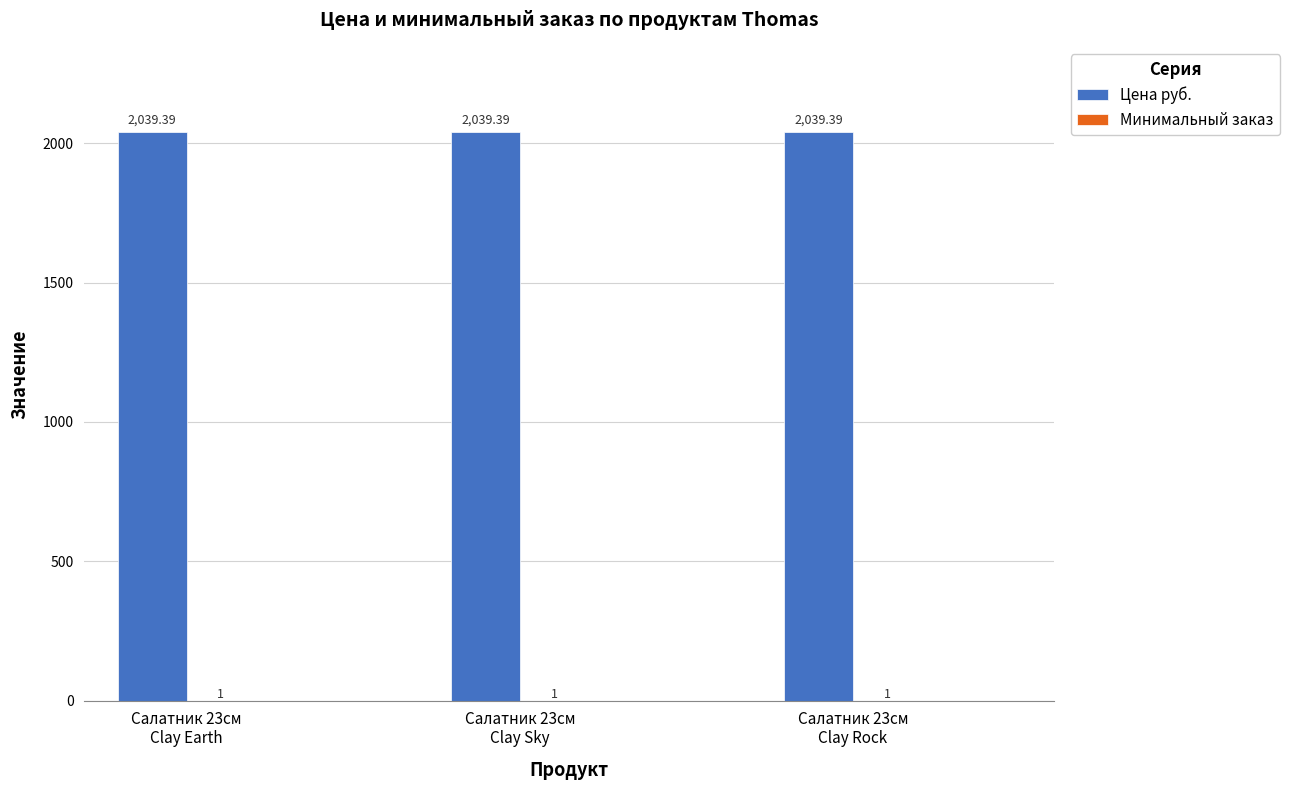

Which series has the largest total across all categories?

Цена руб.